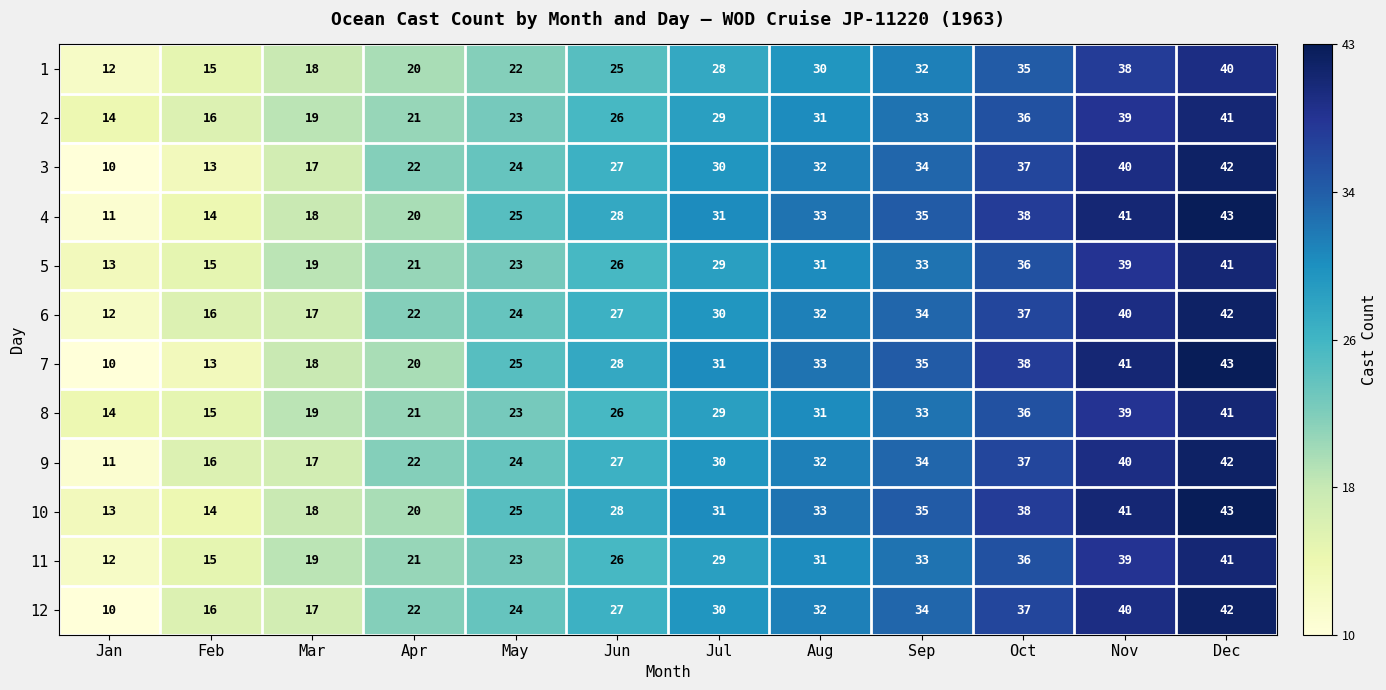

Is it true that 3 equals 28 at Mar?

False